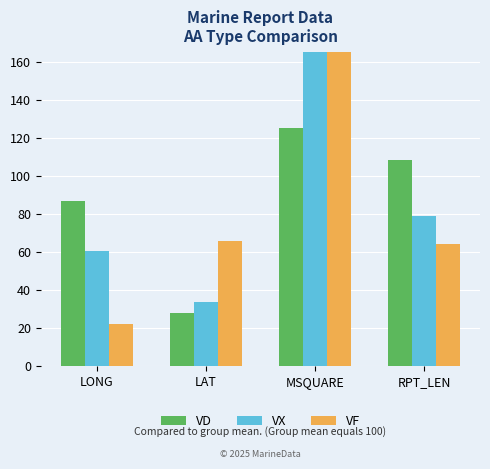

What is the average value of the VF series?

100.5